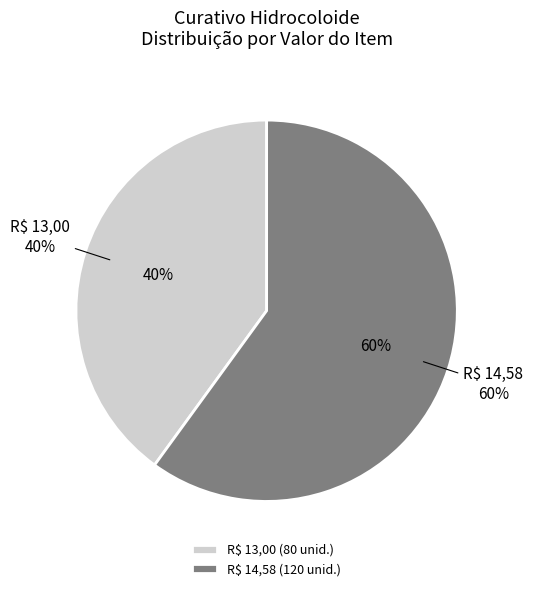

Rank the categories by value from highest to lowest.

R$ 14,58, R$ 13,00